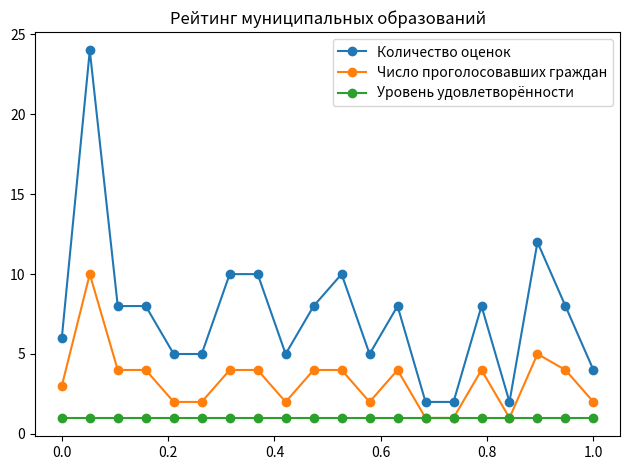

Which series has the widest spread of values?

Количество оценок